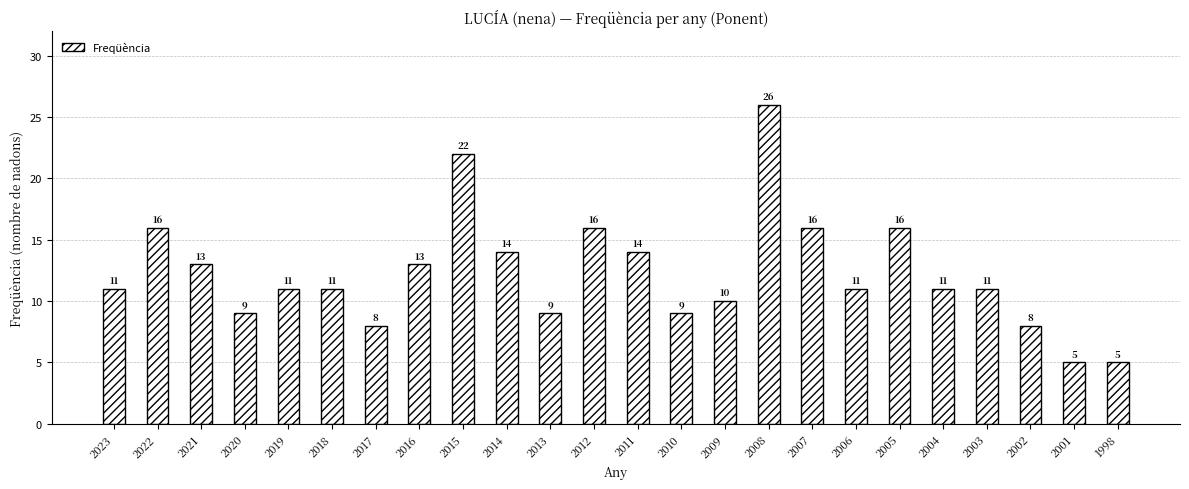

What is the average value?

12